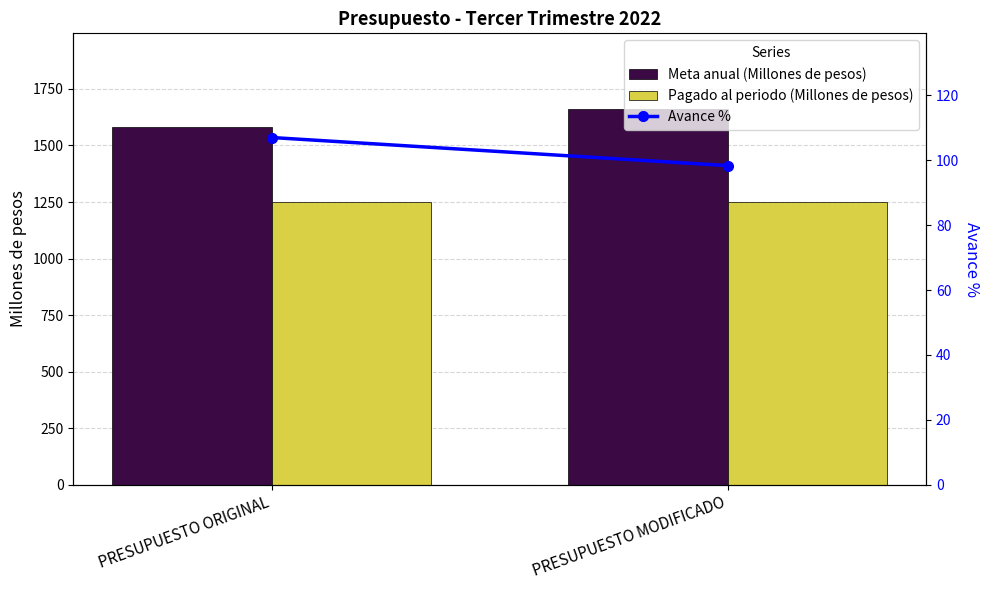

Is it true that Pagado al periodo (Millones de pesos) equals 1247.8 at PRESUPUESTO ORIGINAL?

True